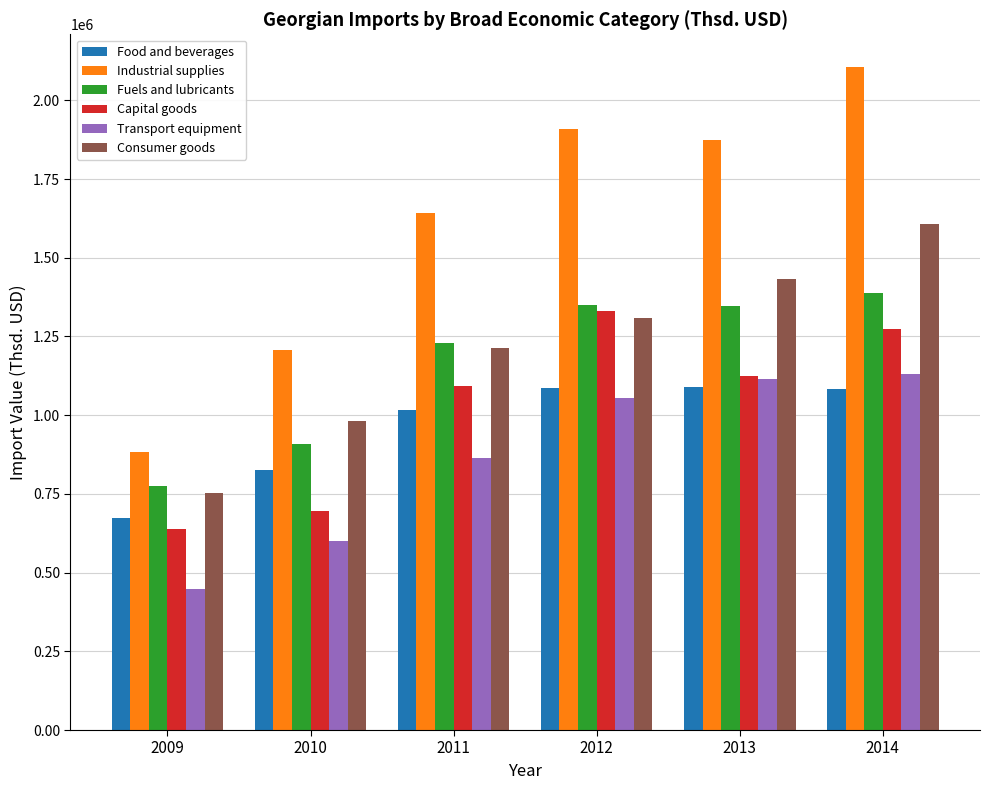

At which category is the sum across all series the highest?

2014